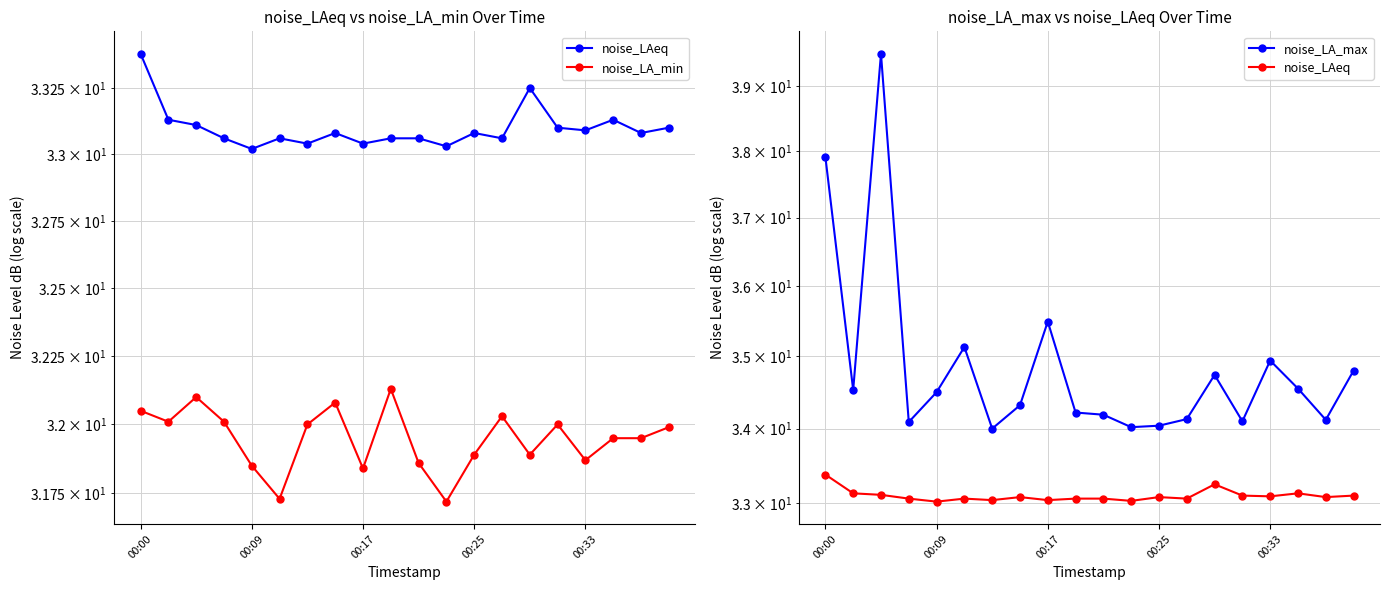

Read the noise_LAeq value at 00:00.

33.4